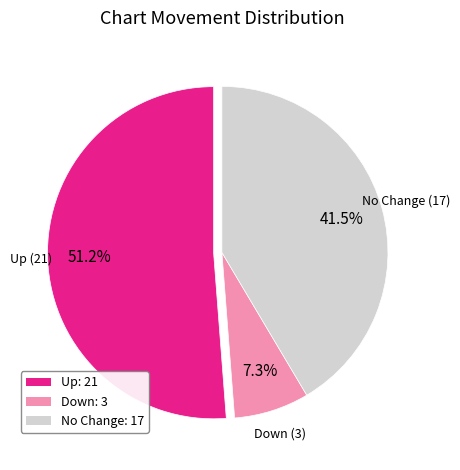

Which category accounts for the majority?

Up: 21